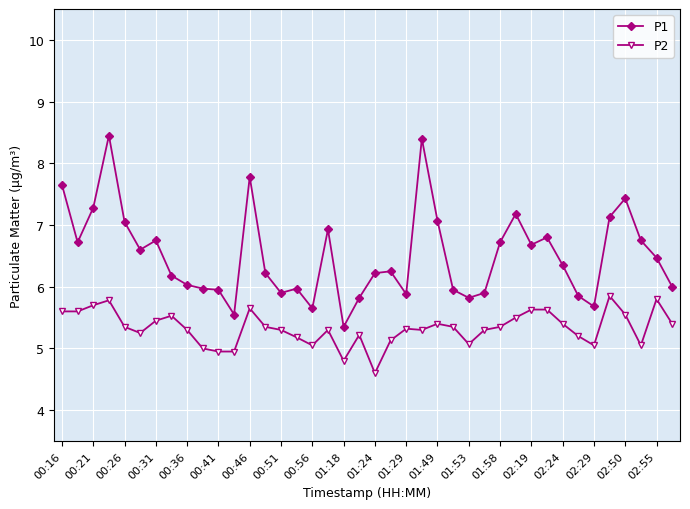

What is the difference between the second highest and minimum values in the P2 series?

1.2